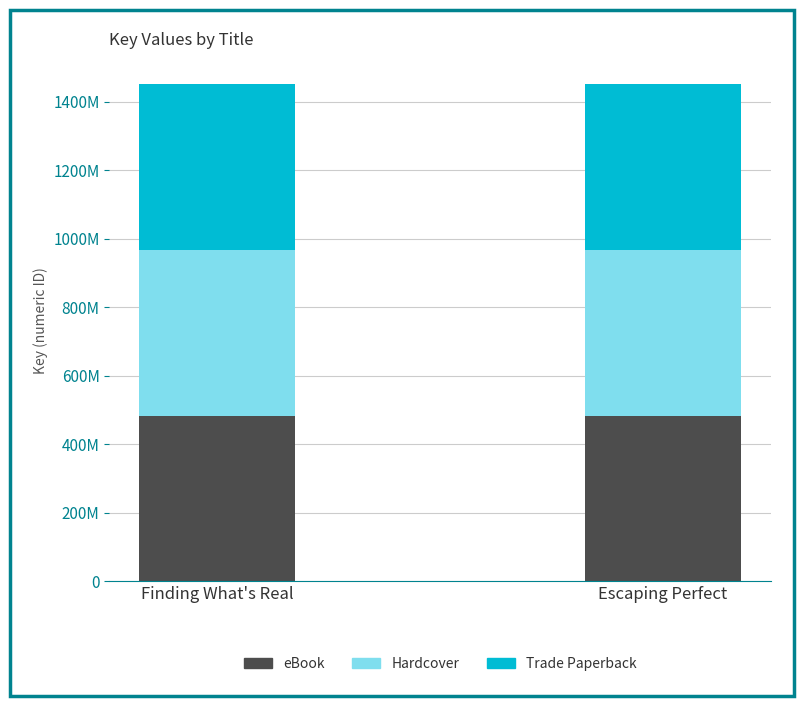

What are all the series names shown in the legend?

eBook, Hardcover, Trade Paperback